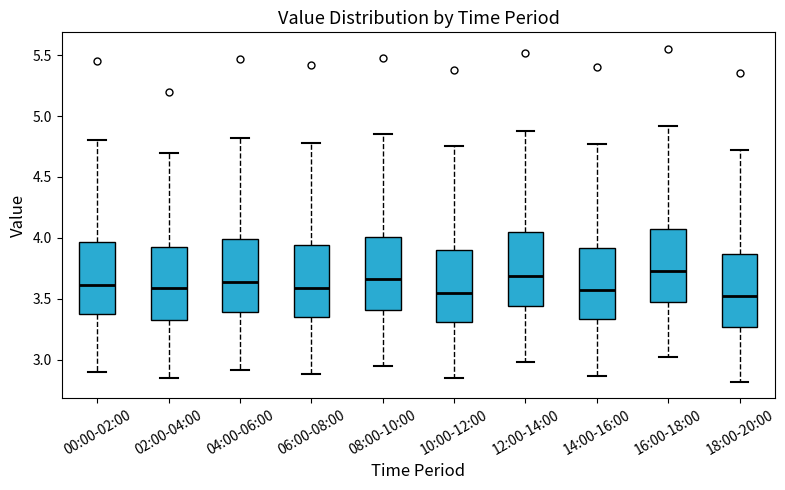

Where does the lower whisker of the box for 06:00-08:00 end on the y-axis? The values are not printed on the chart, so give them approximately, as read against the axis.

2.90